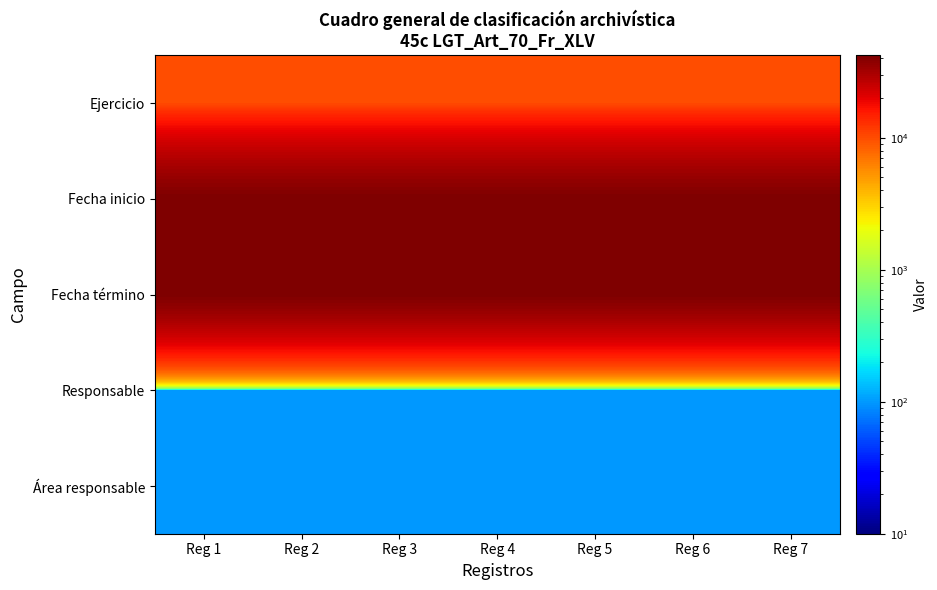

What is the difference between the highest and lowest values at Reg 3?

41900